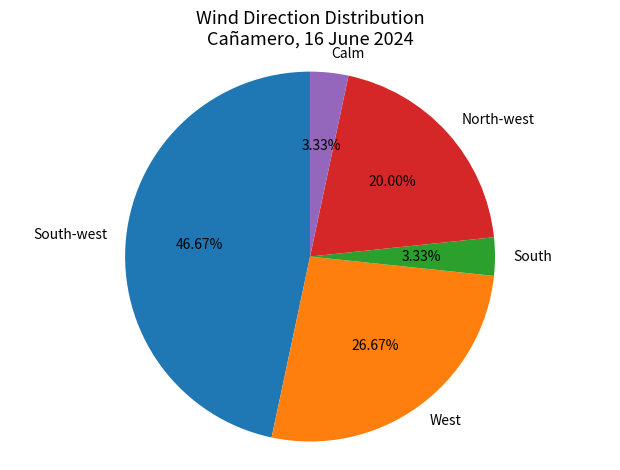

Combined, what portion of the pie is Calm and North-west?

23.3%